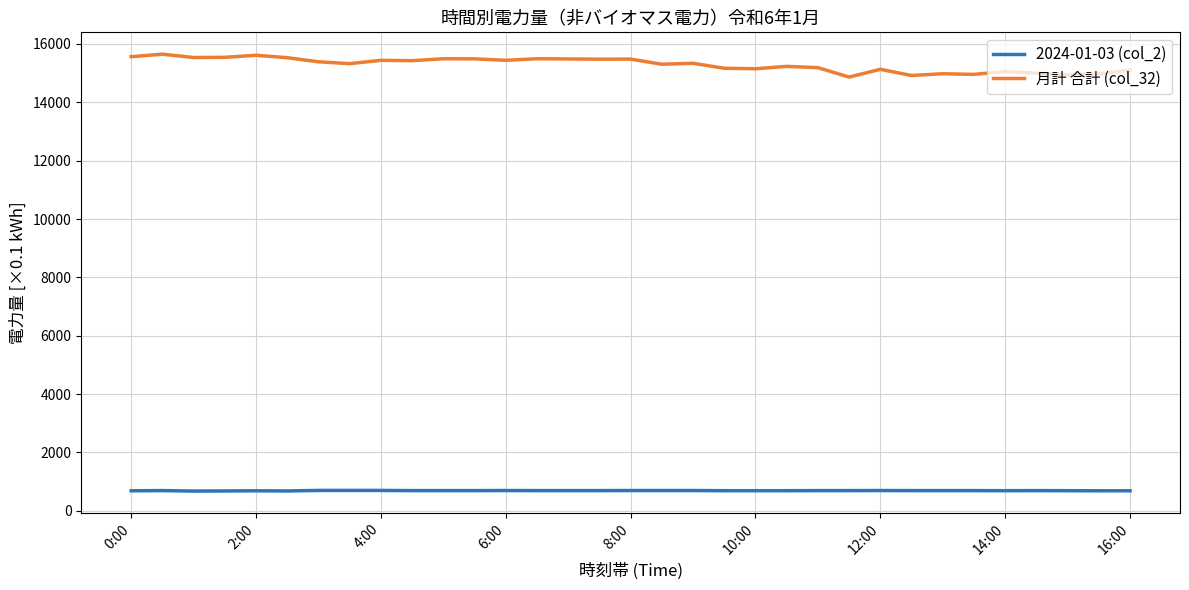

True or false: 2024-01-03 (col_2) and 月計 合計 (col_32) cross at least once.

False